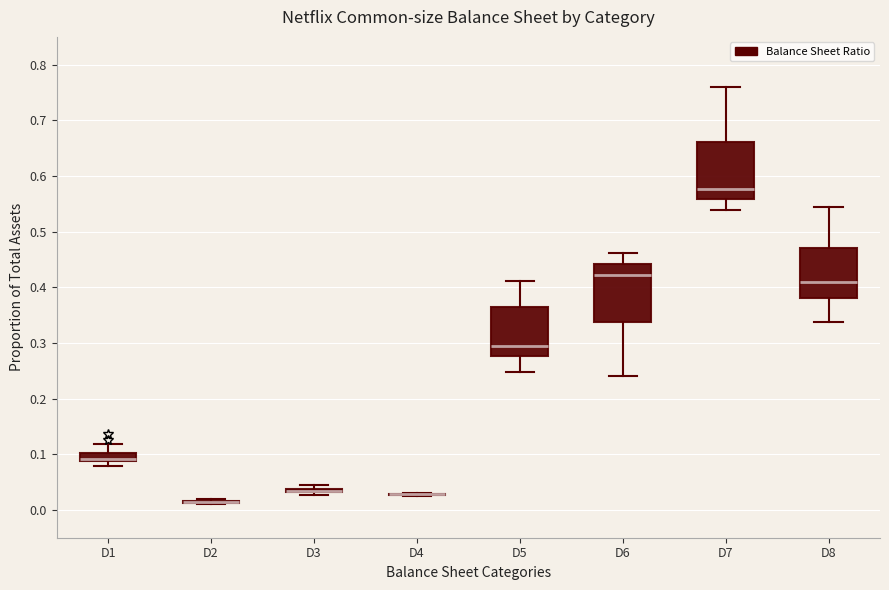

Where is the lower edge of the box for D3 on the y-axis? The values are not printed on the chart, so give them approximately, as read against the axis.

0.03